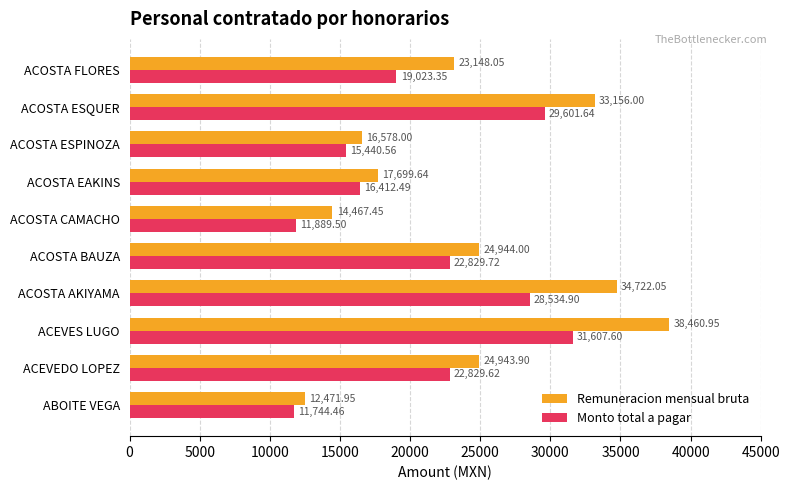

What is the difference between the maximum and minimum values in the Remuneracion mensual bruta series?

25989.0